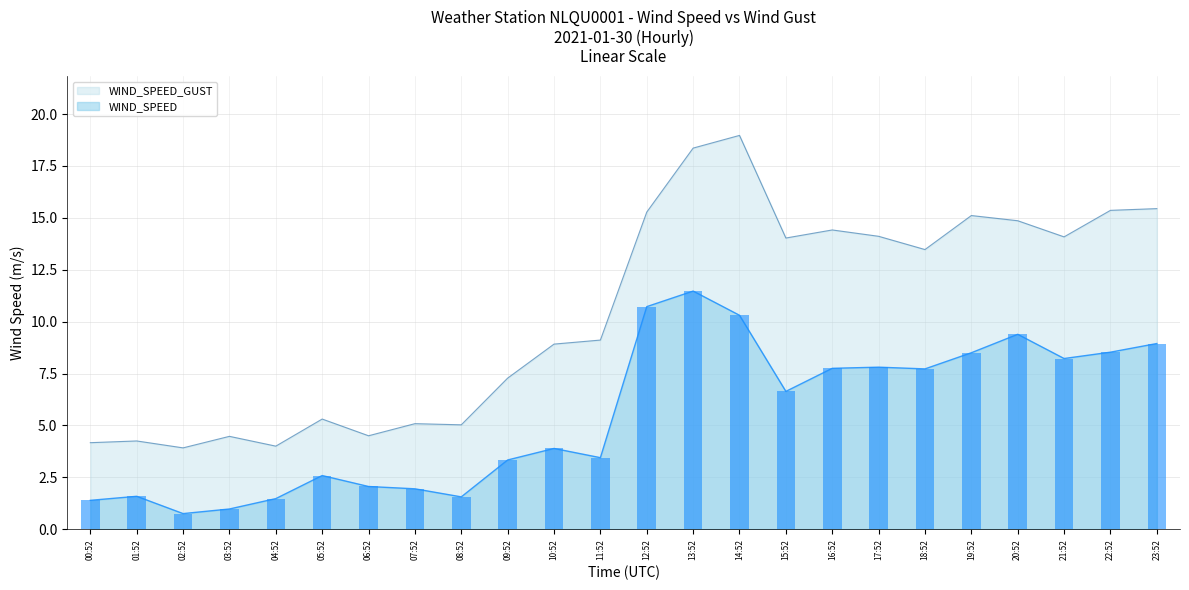

What position from the left is 05:52?

6